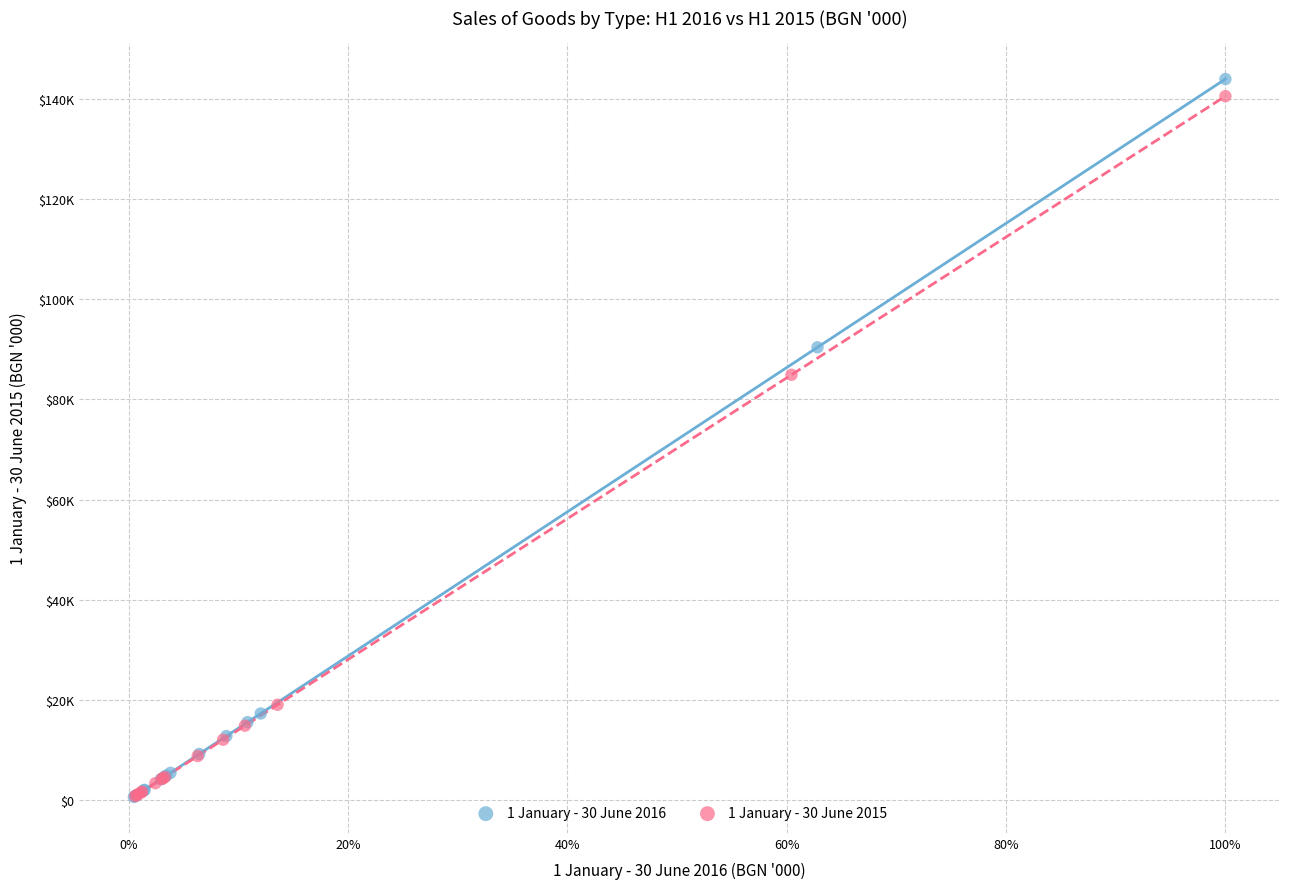

What are all the series names shown in the legend?

1 January - 30 June 2016, 1 January - 30 June 2015